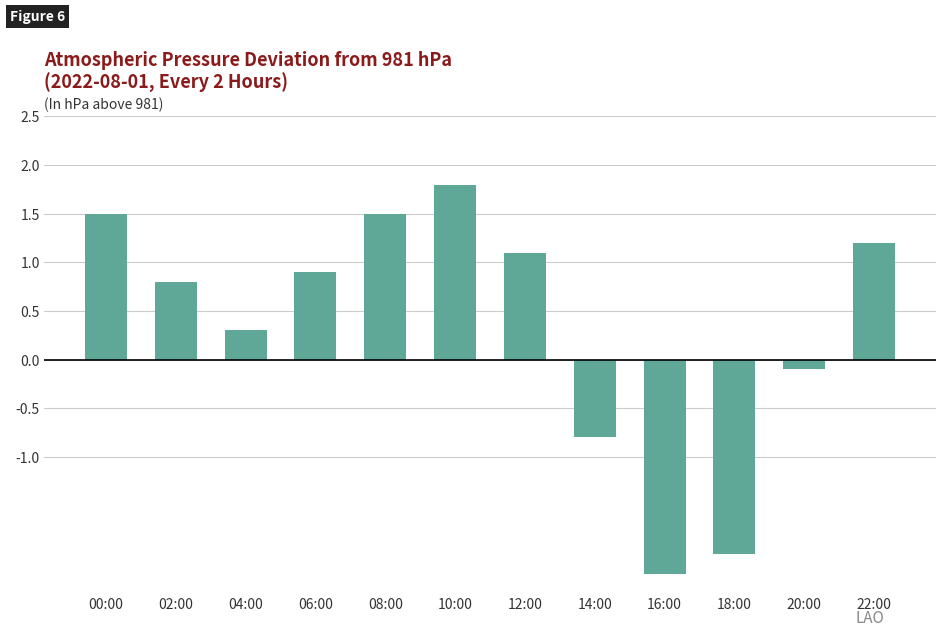

Where does the data first go above 0?

00:00